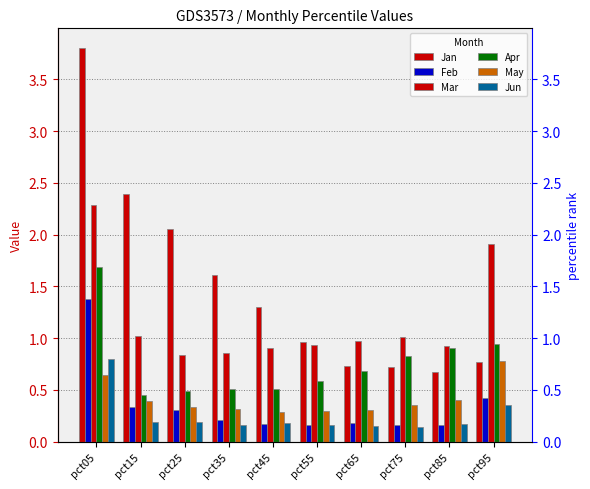

What are all the series names shown in the legend?

Jan, Feb, Mar, Apr, May, Jun